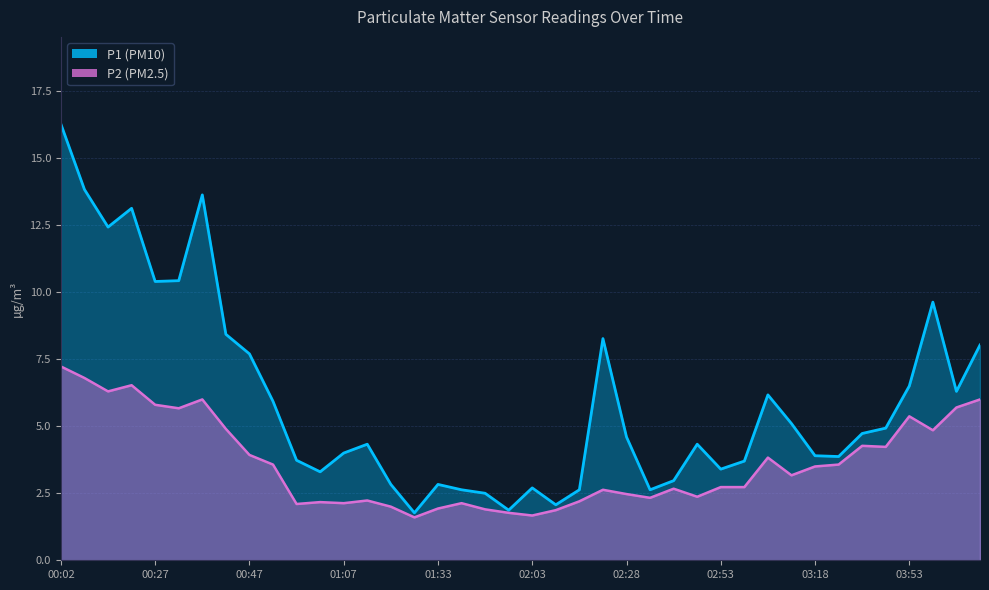

True or false: P2 has more than 1 points higher than both neighbors.

True